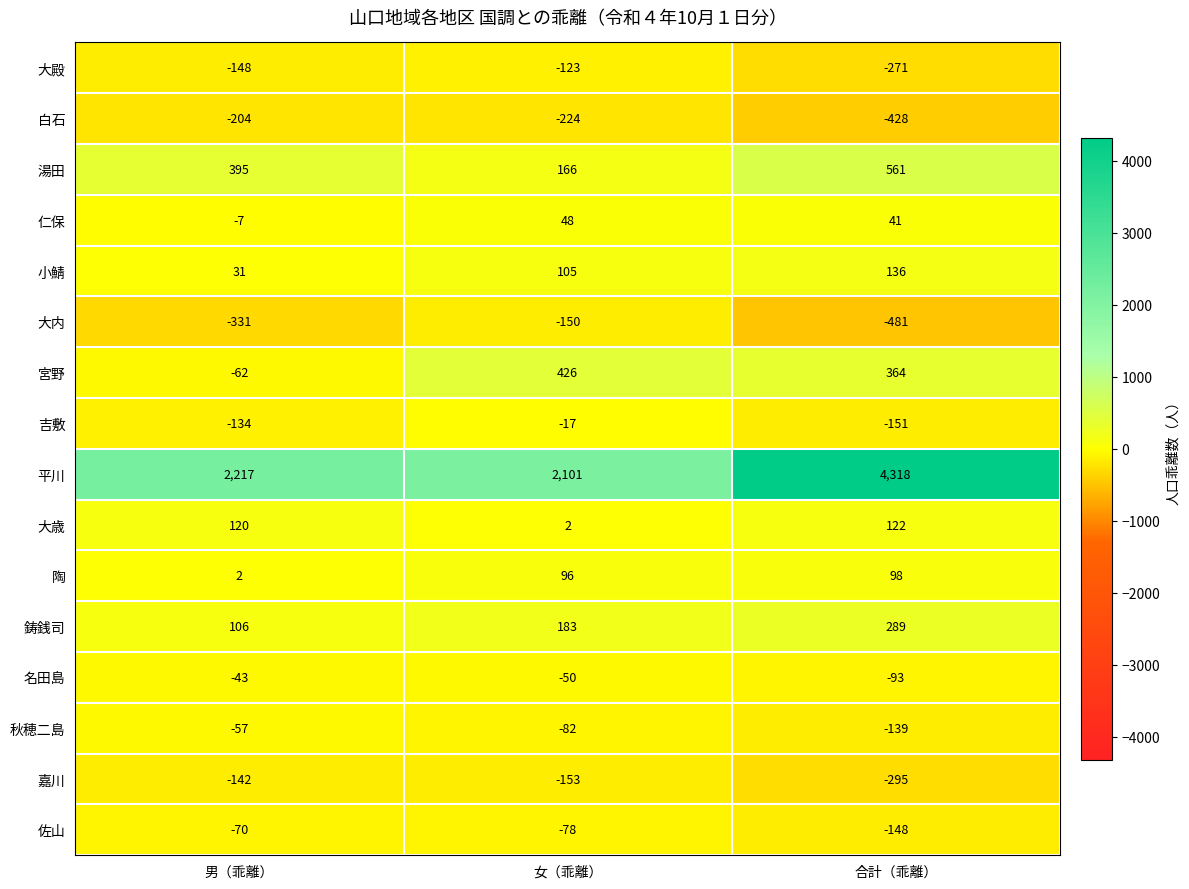

Where does the 大内 series first go above -331?

女（乖離）